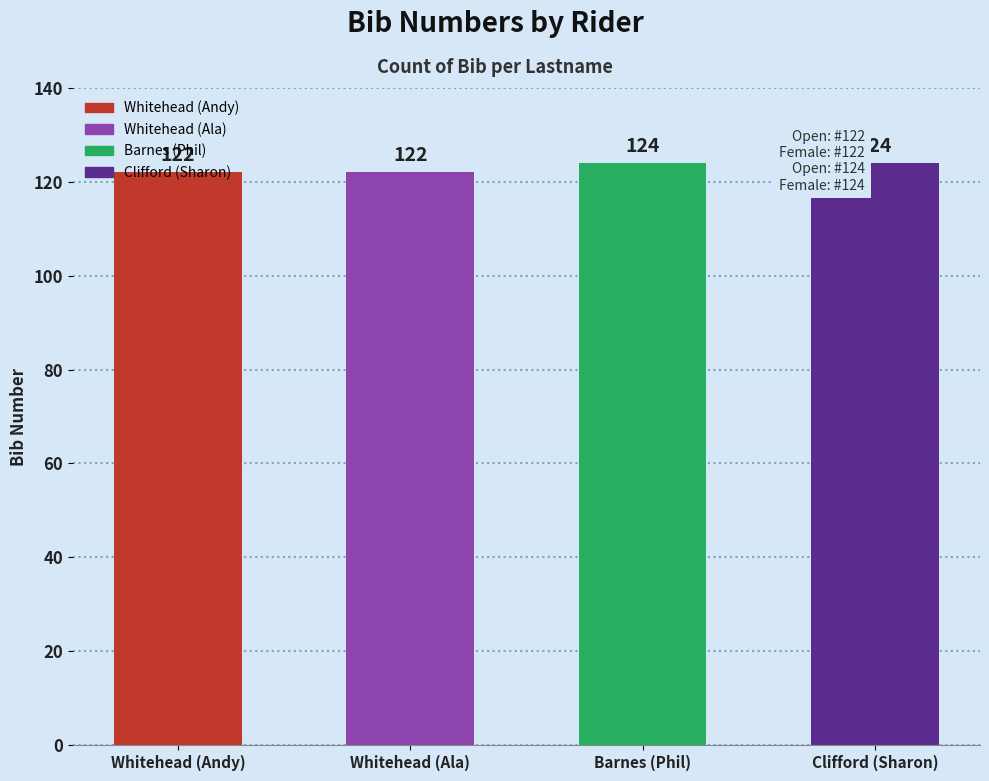

Reading left to right, list all the values displayed in this chart.

Whitehead (Andy)=122	Whitehead (Ala)=122	Barnes (Phil)=124	Clifford (Sharon)=124